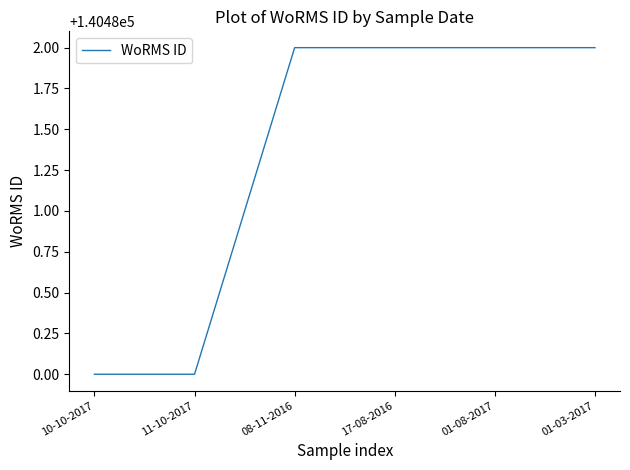

True or false: the data shows 60789 at 17-08-2016.

False